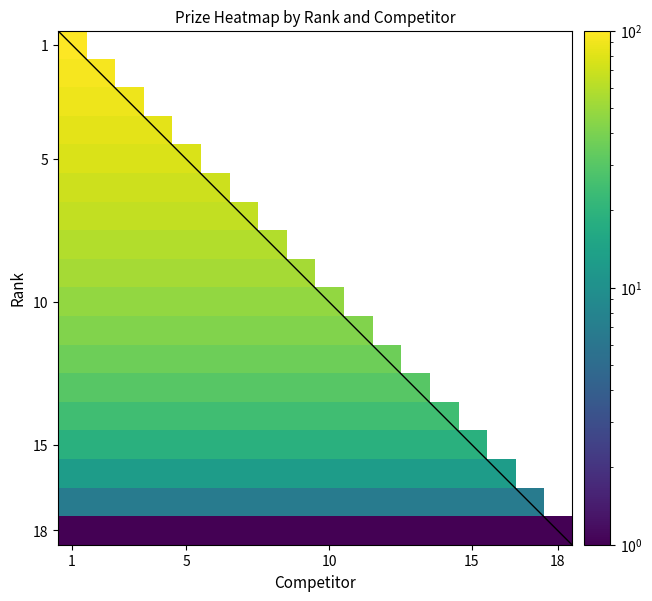

At which label does 18 reach its minimum?

1